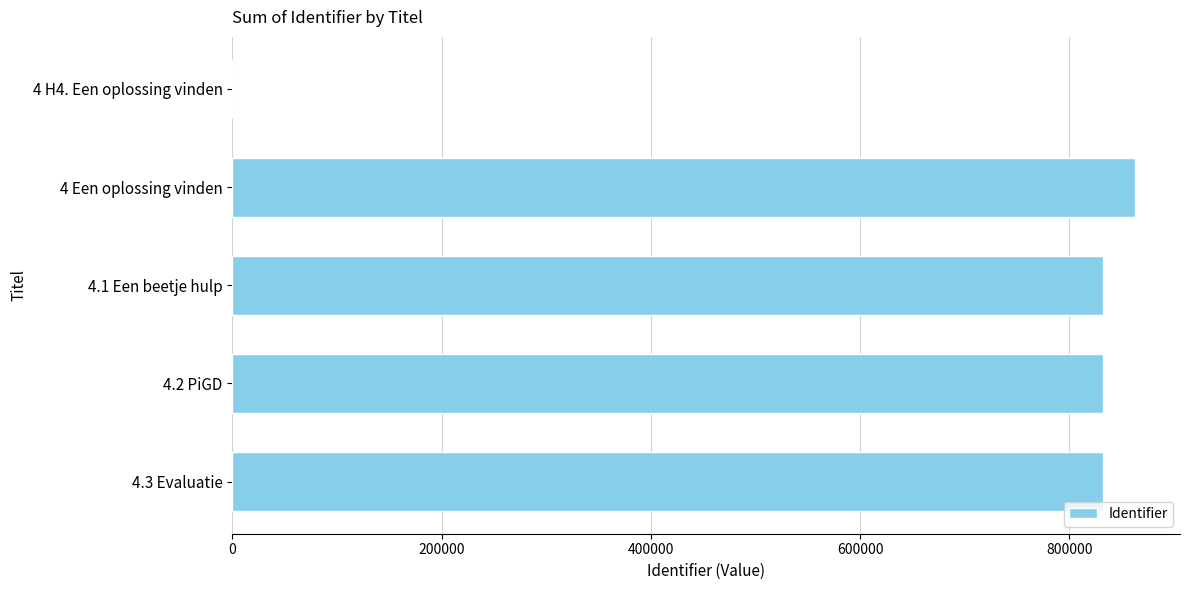

The value at 4.2 PiGD is 167308. True or false?

False